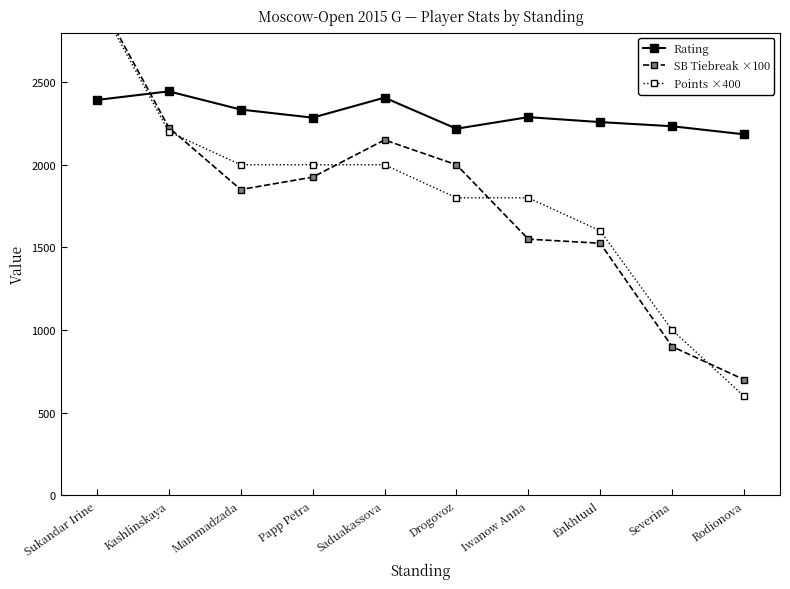

What is the total value across all series at Mammadzada?

6184